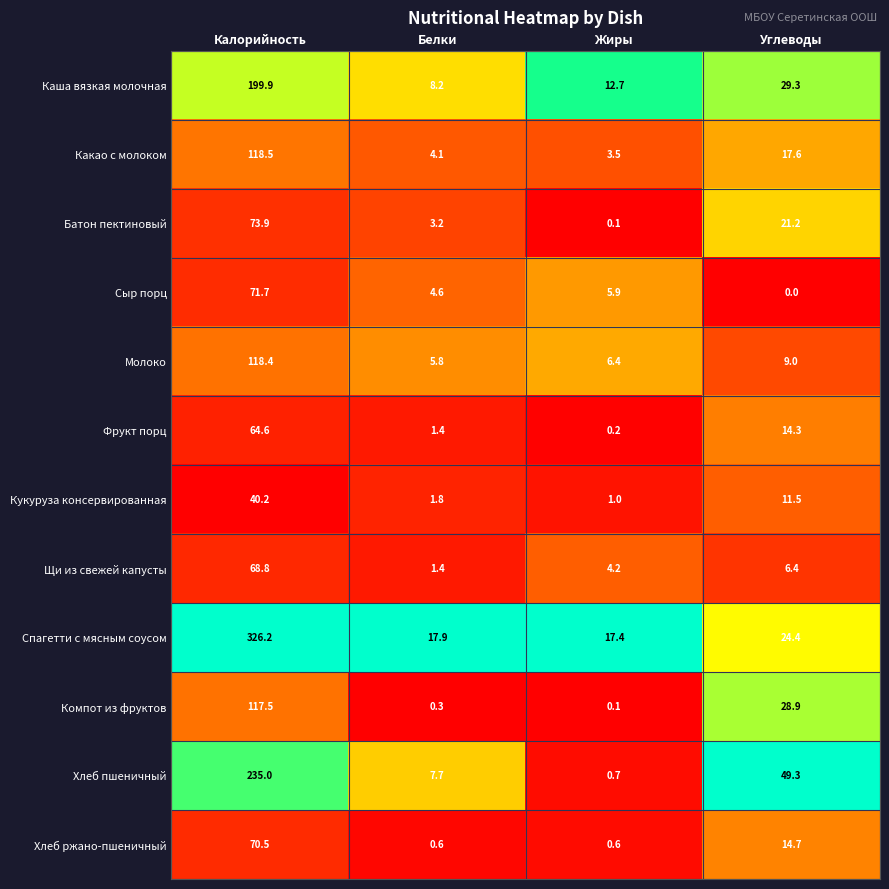

Between Калорийность and Белки, which series saw the biggest shift?

Спагетти с мясным соусом